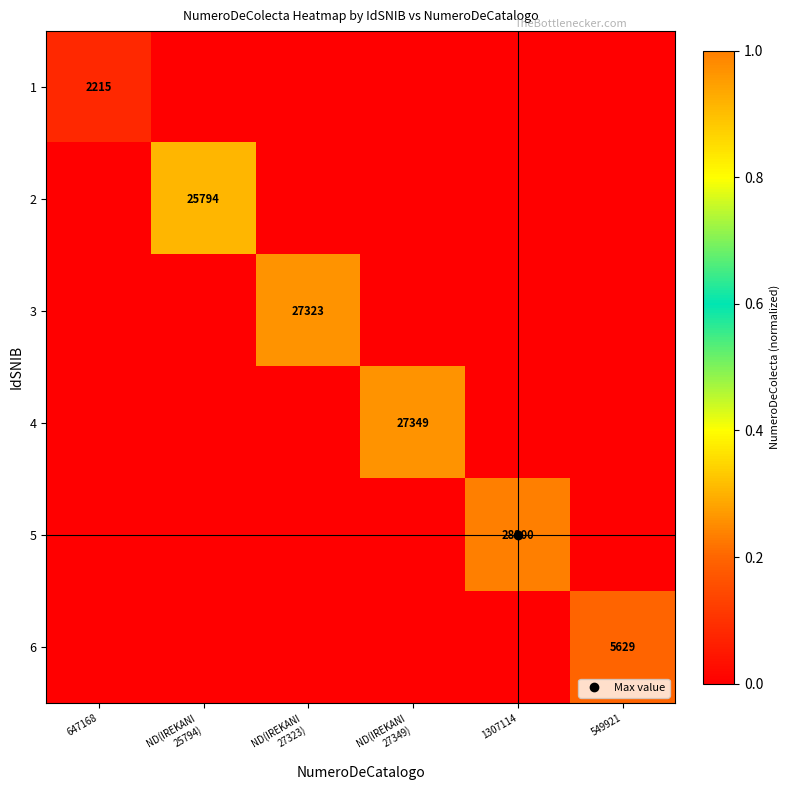

Between ND(IREKANI 25794) and ND(IREKANI 27323), which series saw the biggest shift?

3